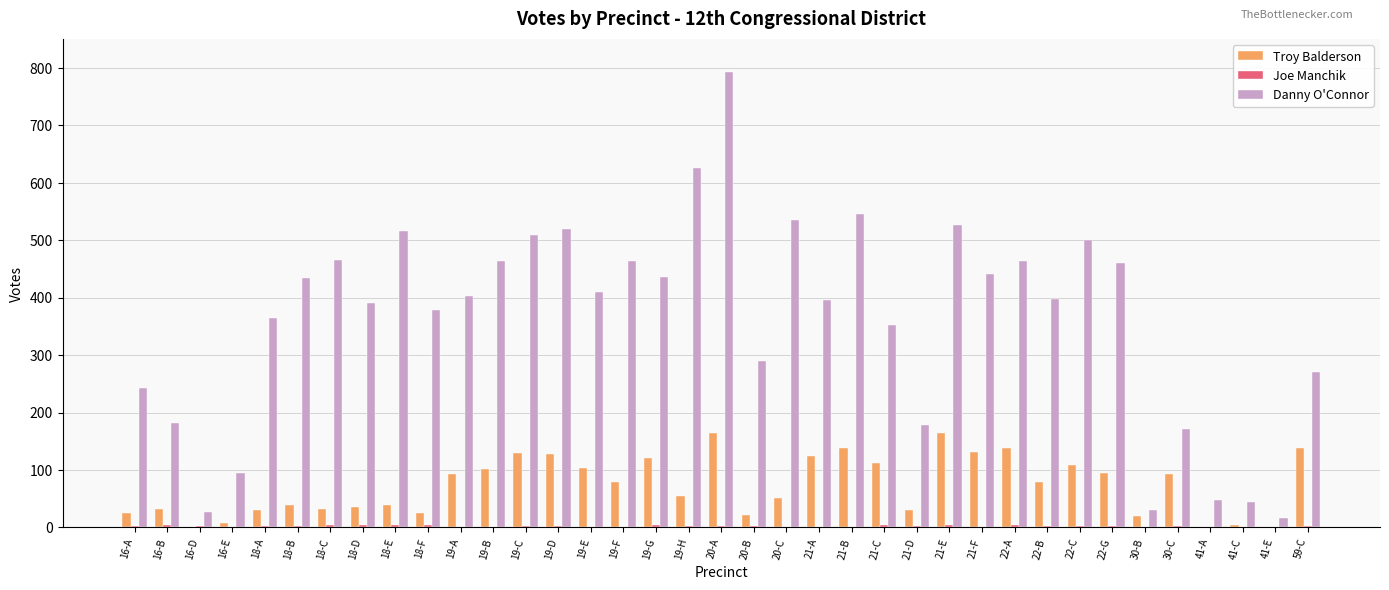

Which series has the largest total across all categories?

Danny O'Connor